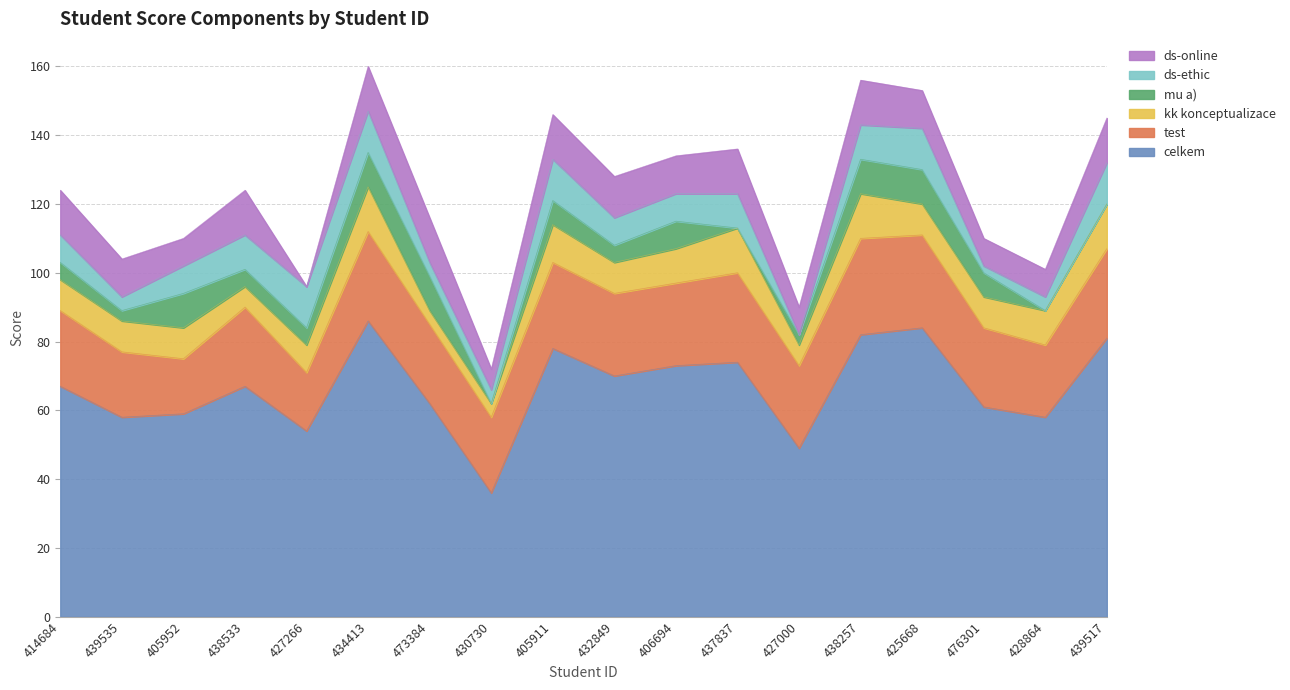

What is the sum of the kk konceptualizace values at 439535 and 476301?

18